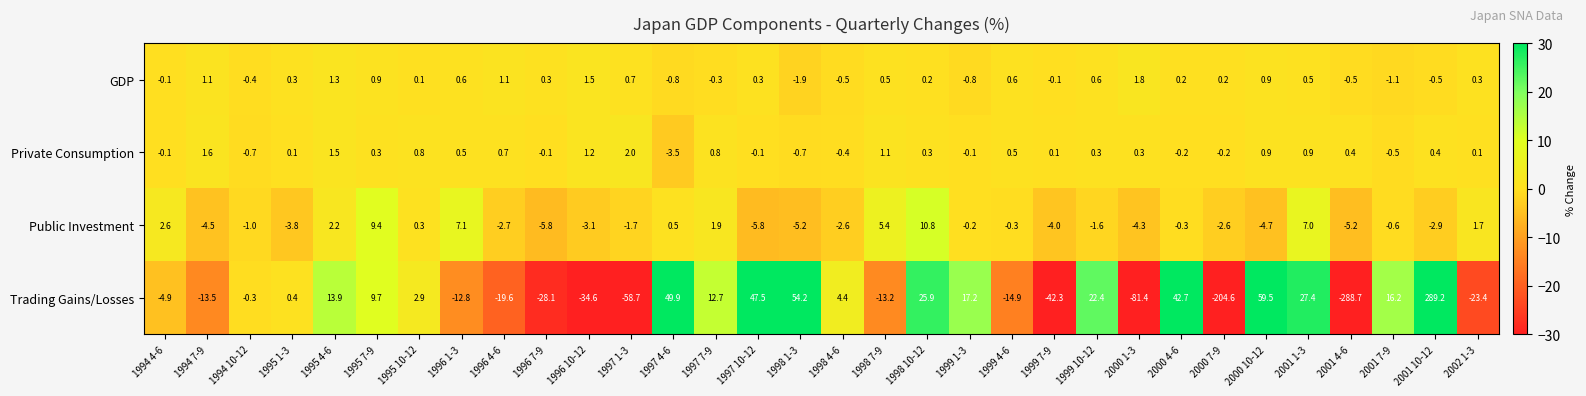

What is the difference between the highest and lowest values at 1999 1-3?

18.0